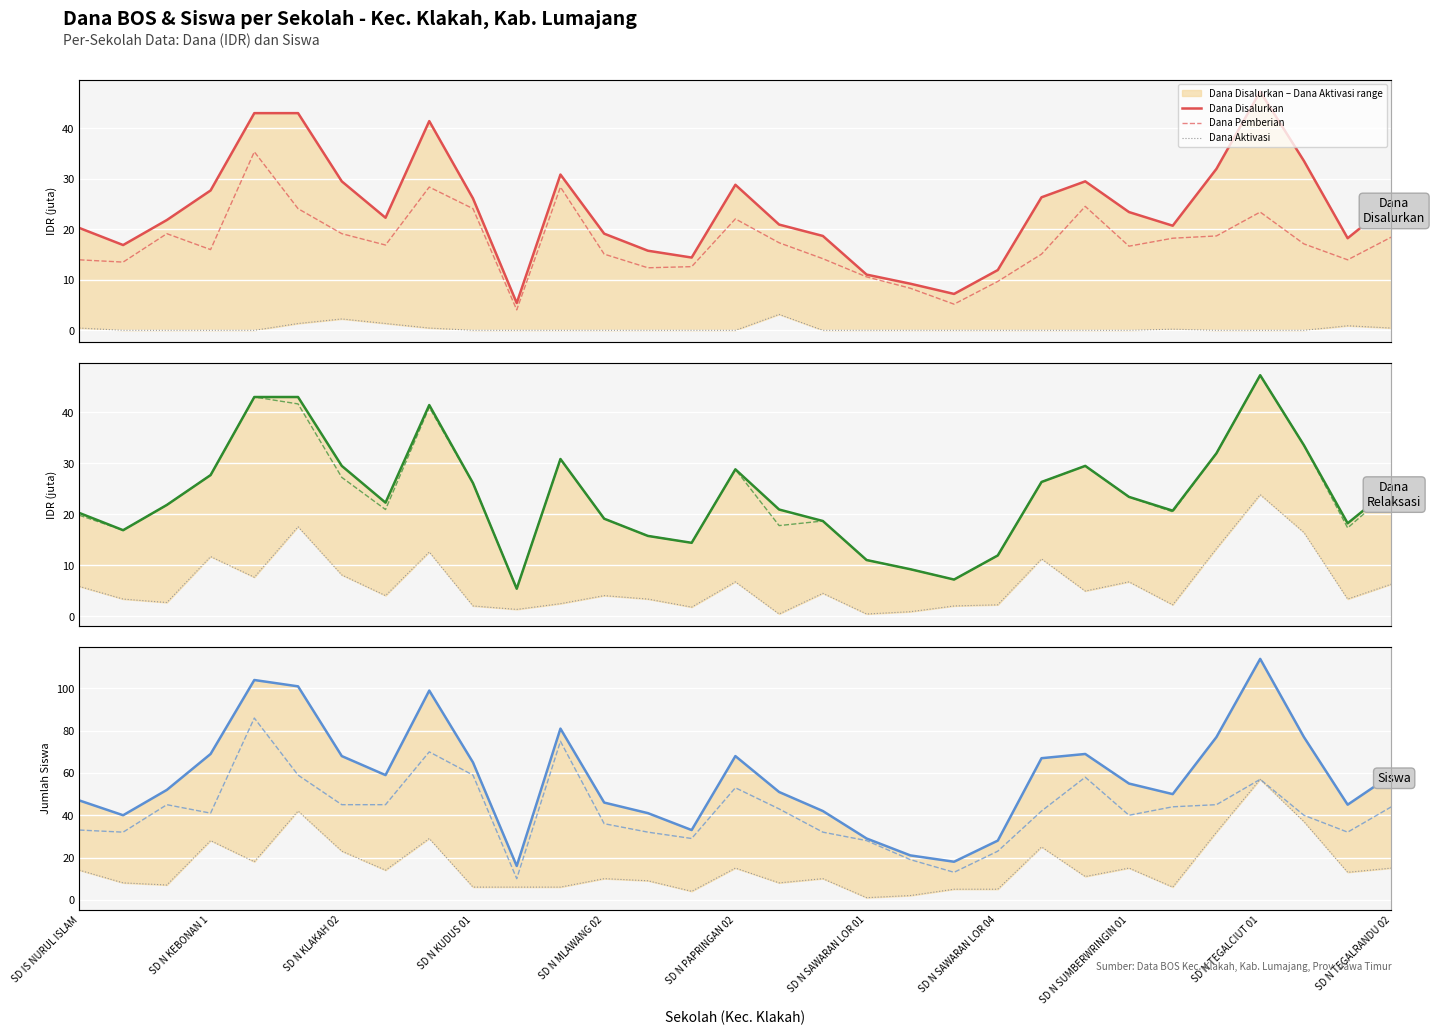

Reading right to left, what are all the values shown in this chart?

Dana_Disalurkan: 25.2	18.2	33.5	47.2	31.9	20.7	23.4	29.5	26.3	11.9	7.2	9.2	11.0	18.7	20.9	28.8	14.4	15.8	19.1	30.8	5.4	26.1	41.4	22.3	29.5	43.0	43.0	27.7	21.8	16.9	20.2
Dana_Pemberian: 18.4	13.9	17.1	23.4	18.7	18.2	16.6	24.5	15.1	9.7	5.2	8.3	10.6	14.2	17.3	22.1	12.6	12.4	15.1	28.4	4.0	24.1	28.4	16.9	19.1	24.1	35.3	16.0	19.1	13.5	13.9
Dana_Aktivasi: 0.5	0.9	0.0	0.0	0.0	0.2	0.0	0.0	0.0	0.0	0.0	0.0	0.0	0.0	3.1	0.0	0.0	0.0	0.0	0.0	0.0	0.0	0.5	1.4	2.2	1.4	0.0	0.0	0.0	0.0	0.5
Dana_Relaksasi: 6.3	3.4	16.4	23.9	13.3	2.2	6.8	5.0	11.2	2.2	2.0	0.9	0.5	4.5	0.5	6.8	1.8	3.4	4.0	2.5	1.4	2.0	12.6	4.0	8.1	17.6	7.7	11.7	2.7	3.4	5.8
Siswa_Disalurkan: 59.0	45.0	77.0	114.0	77.0	50.0	55.0	69.0	67.0	28.0	18.0	21.0	29.0	42.0	51.0	68.0	33.0	41.0	46.0	81.0	16.0	65.0	99.0	59.0	68.0	101.0	104.0	69.0	52.0	40.0	47.0
Siswa_Pemberian: 44.0	32.0	40.0	57.0	45.0	44.0	40.0	58.0	42.0	23.0	13.0	19.0	28.0	32.0	43.0	53.0	29.0	32.0	36.0	75.0	10.0	59.0	70.0	45.0	45.0	59.0	86.0	41.0	45.0	32.0	33.0